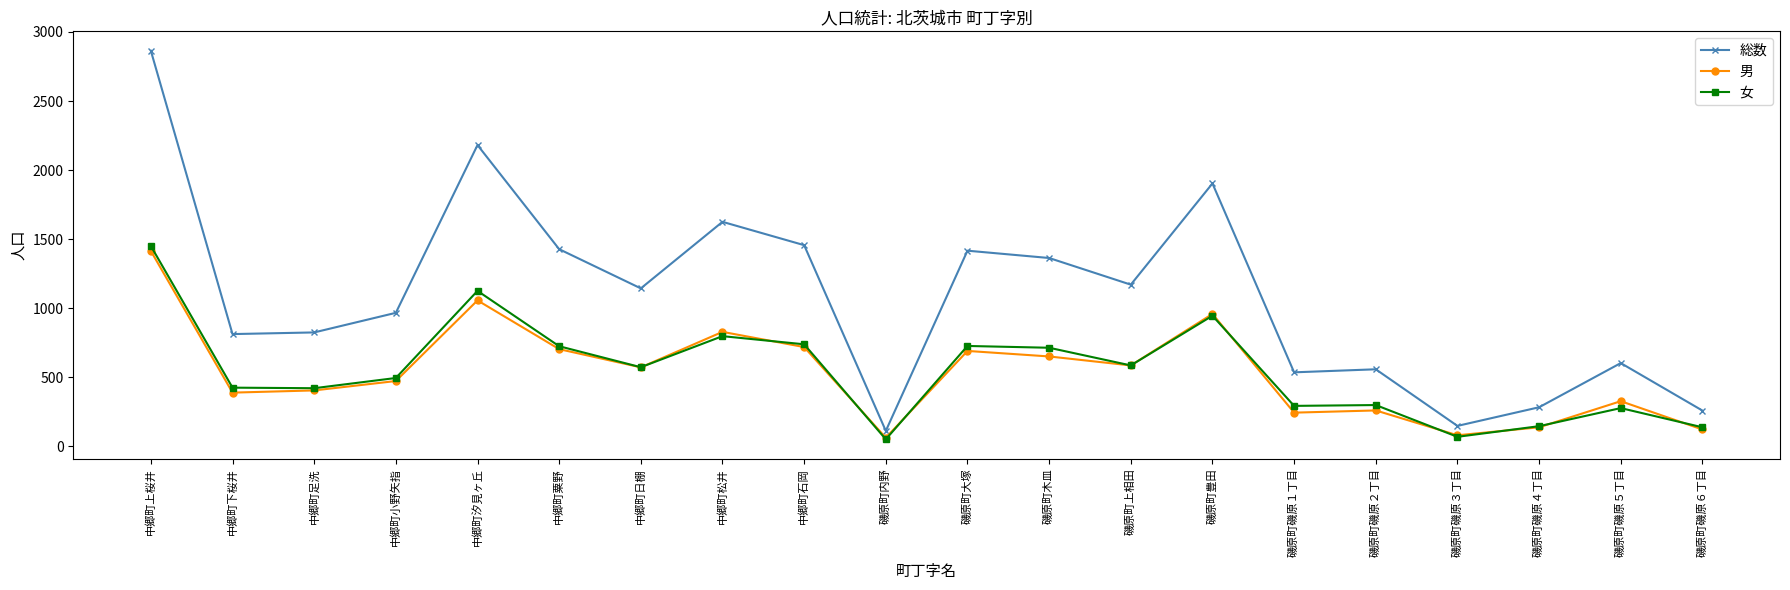

What is the approximate value of 女 at 磯原町大塚?

726